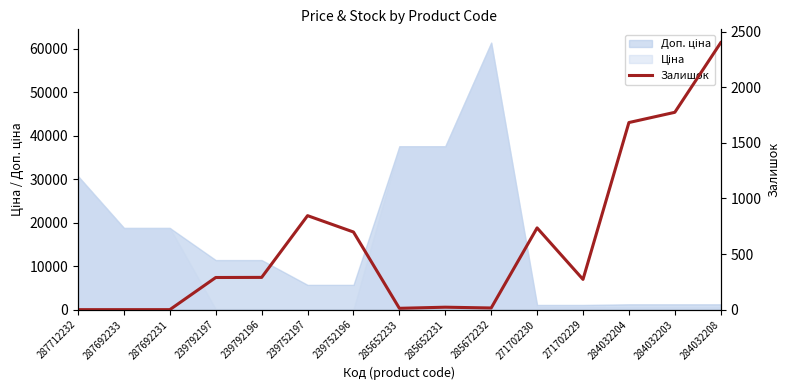

Rank the categories by value from lowest to highest.

287712232, 287692233, 287692231, 285652233, 285672232, 285652231, 271702229, 239792197, 239792196, 239752196, 271702230, 239752197, 284032204, 284032203, 284032208